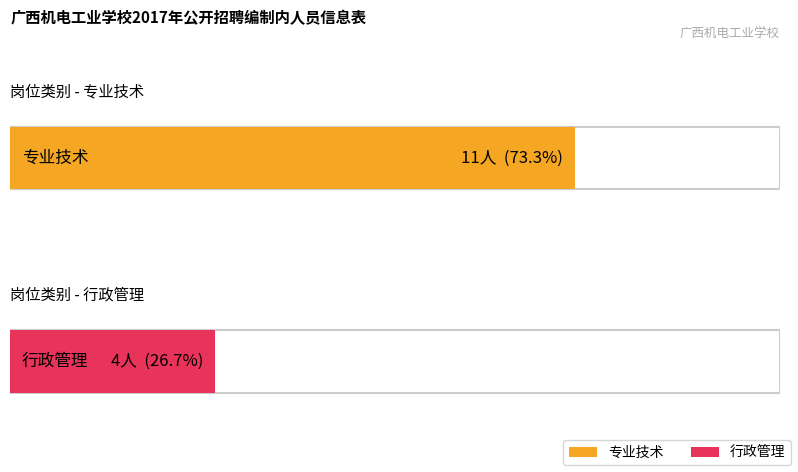

The value of 专业技术 at 专业技术 is 6. True or false?

False